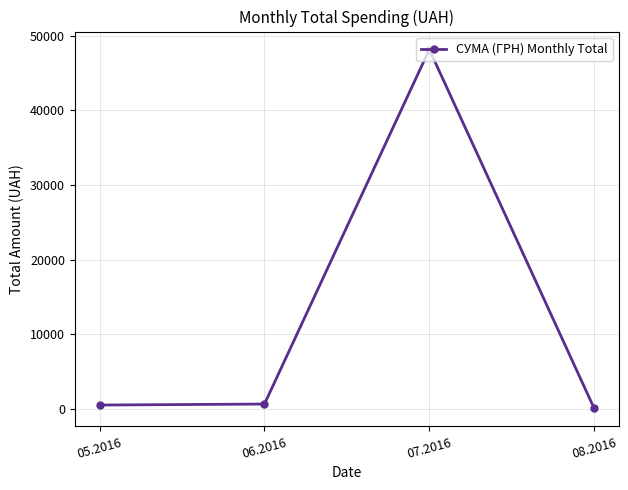

What is the label of the 1st point from the left?

05.2016